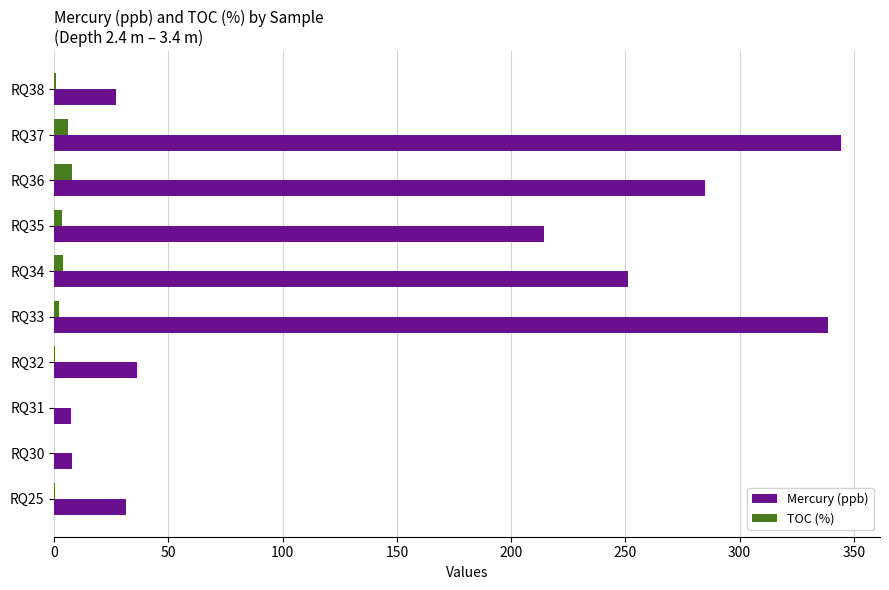

What is the highest value of the TOC (%) series?

7.6